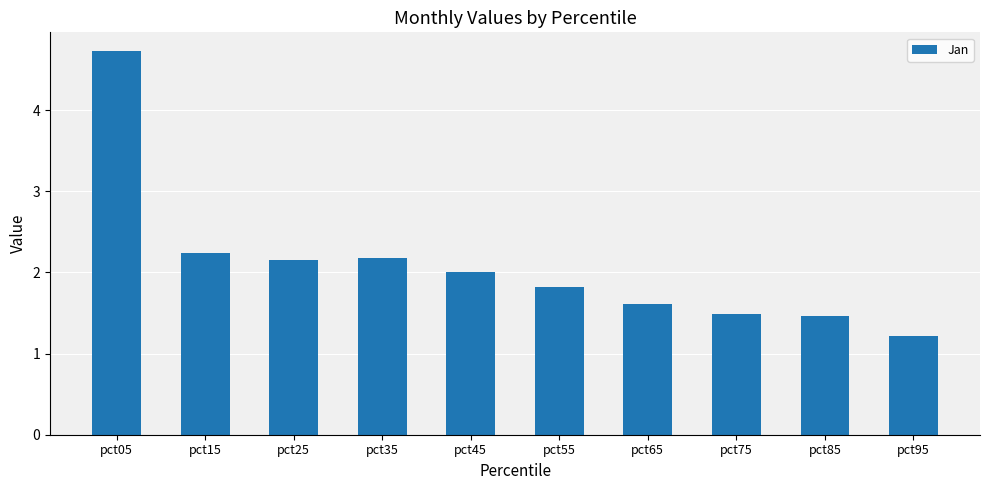

Reading left to right, what are all the values shown in this chart?

4.7	2.2	2.2	2.2	2.0	1.8	1.6	1.5	1.5	1.2